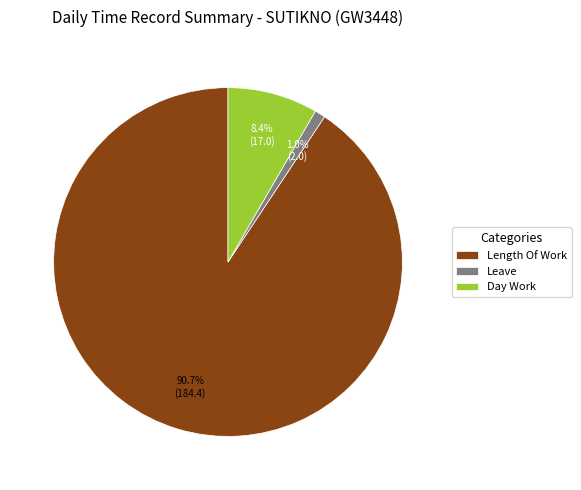

How many slices are in this pie chart?

3